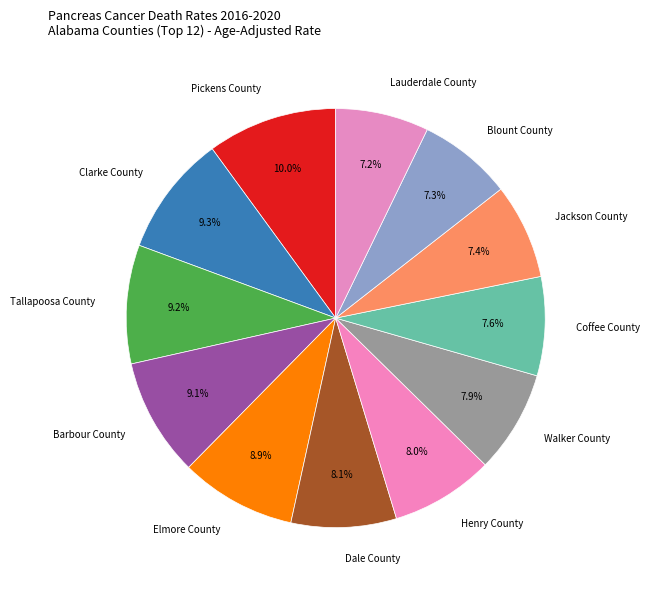

What is the ratio of the value at Dale County to the value at Clarke County?

0.9